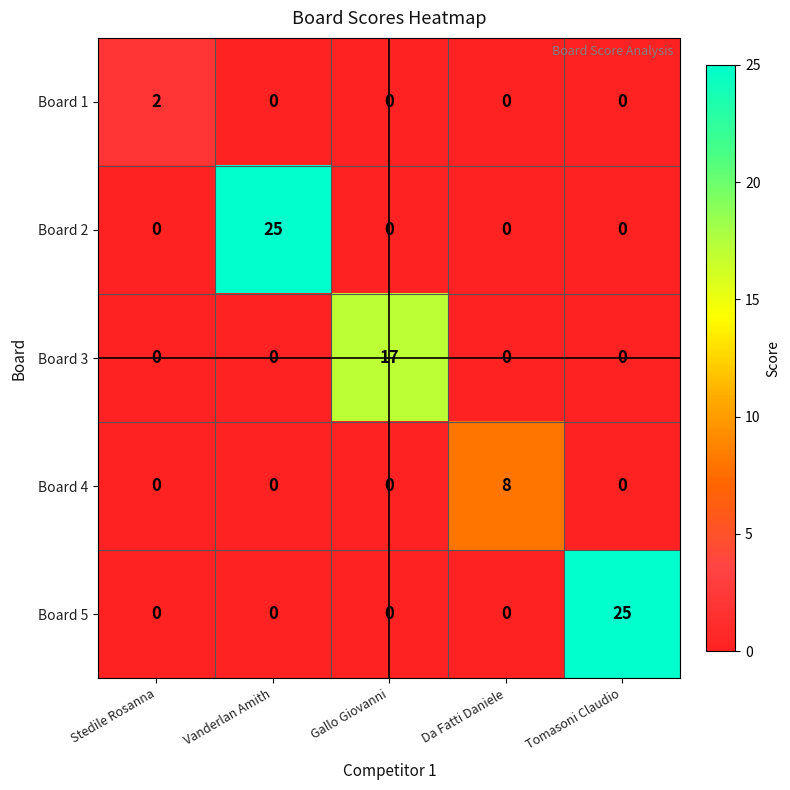

At which label does Board 1 reach its peak?

Stedile Rosanna